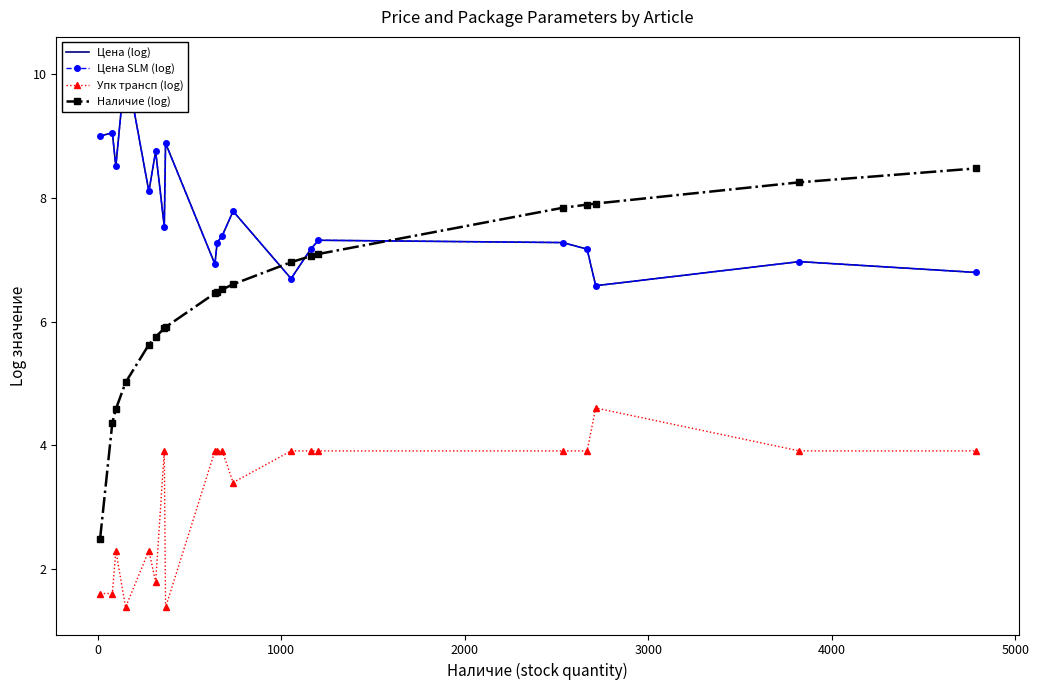

In Цена (log), how many points are higher than both neighbors (excluding endpoints)?

7